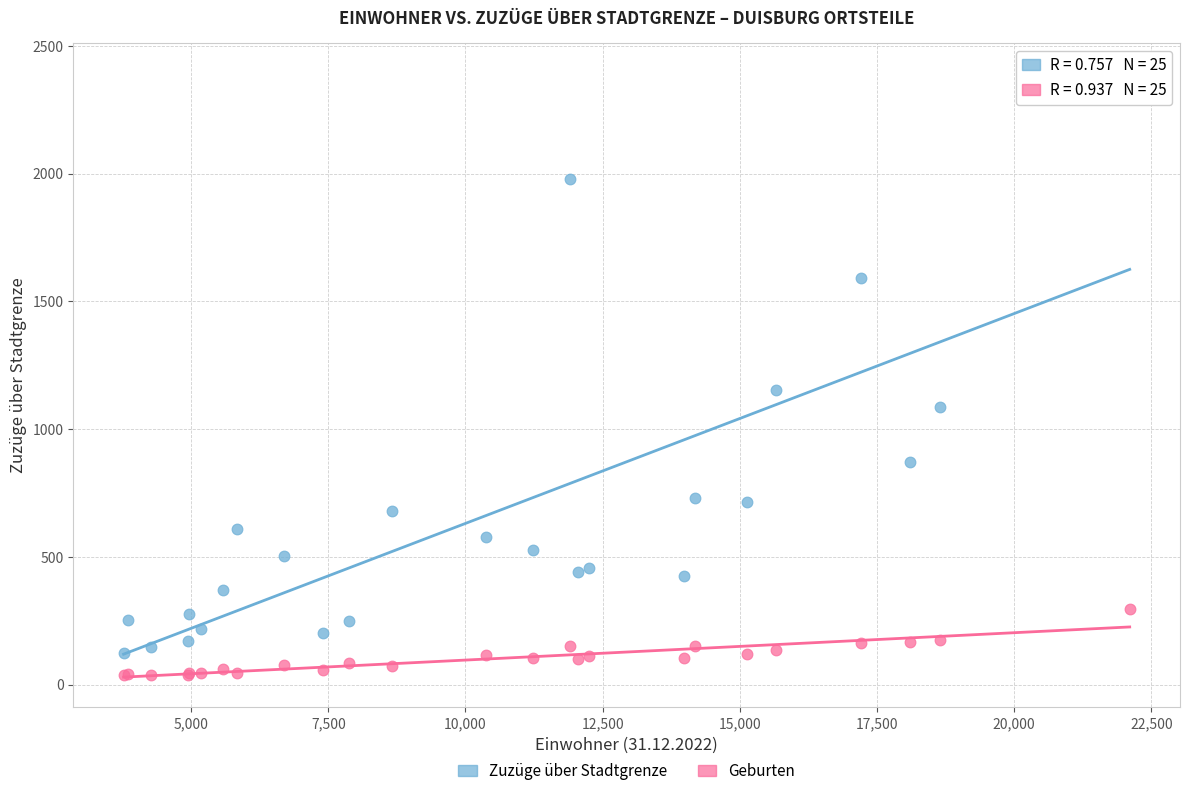

What are all the series names shown in the legend?

Zuzüge über Stadtgrenze, Geburten